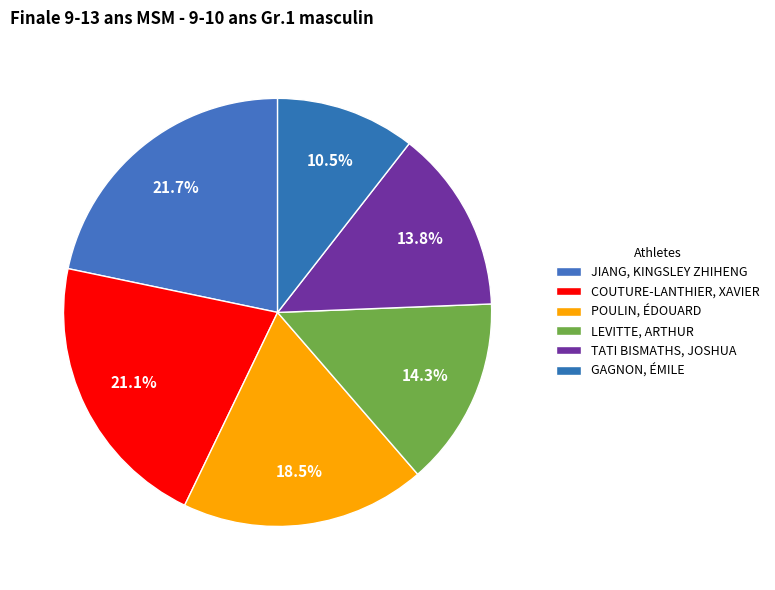

Is the sum of COUTURE-LANTHIER, XAVIER and TATI BISMATHS, JOSHUA greater than half?

No